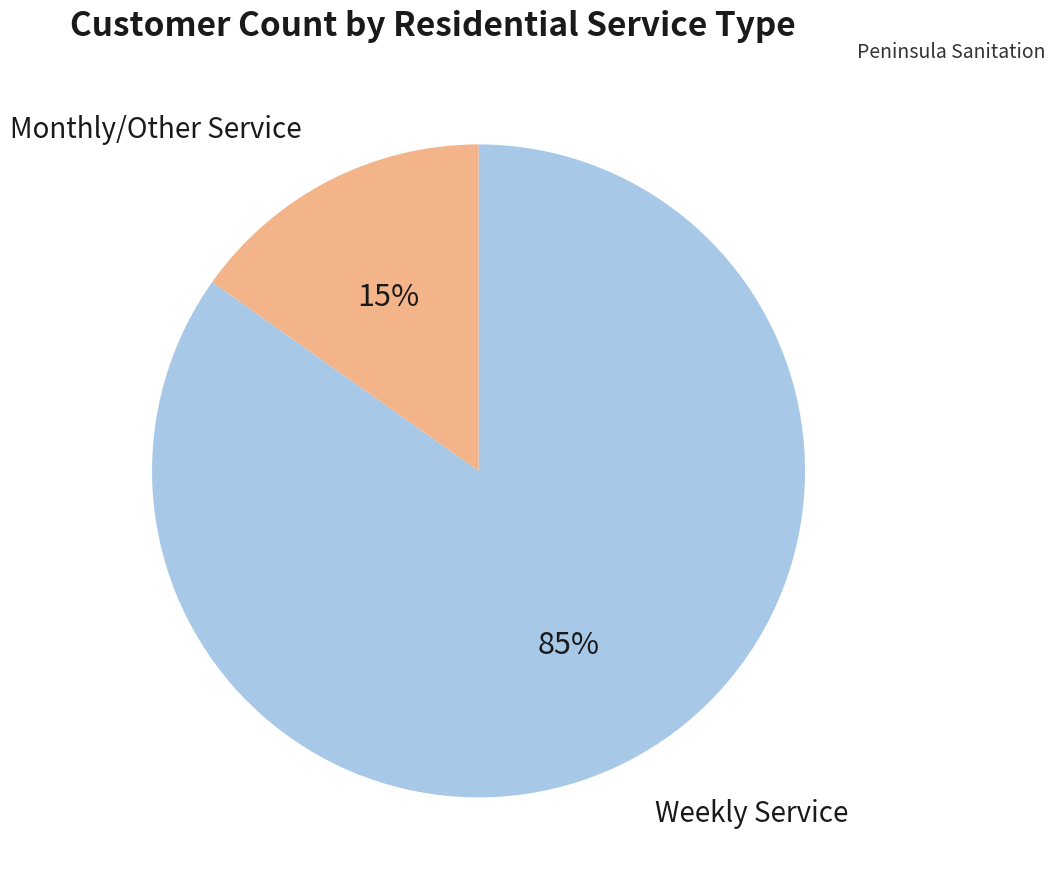

Is there a majority slice in this chart?

Yes